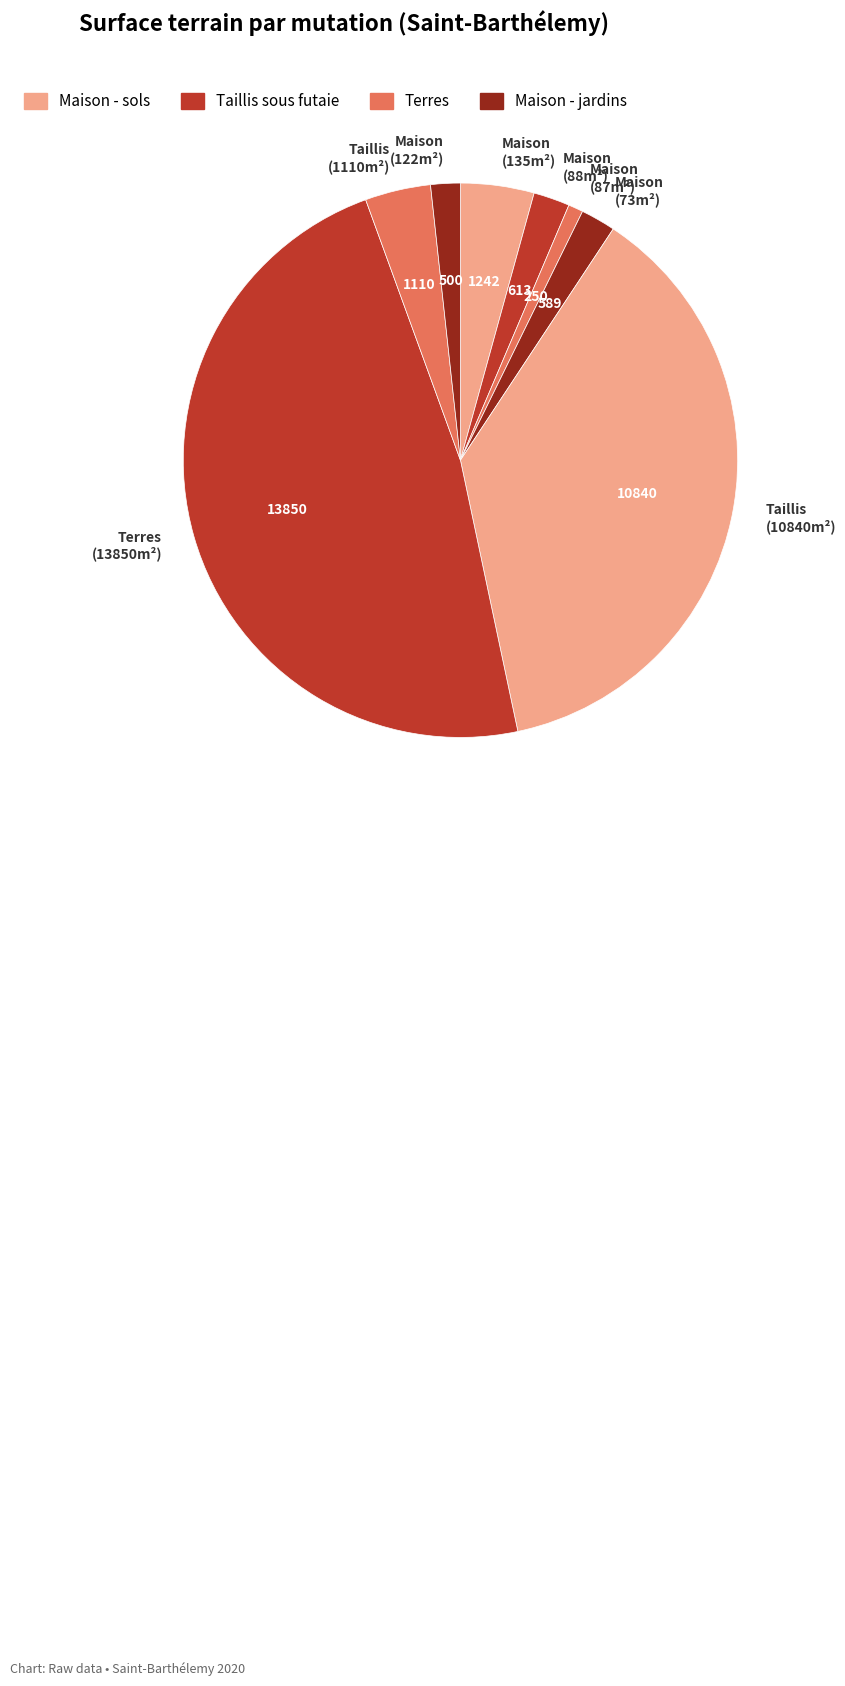

Between Maison (87m²) and Maison (88m²), which is larger?

Maison (88m²)